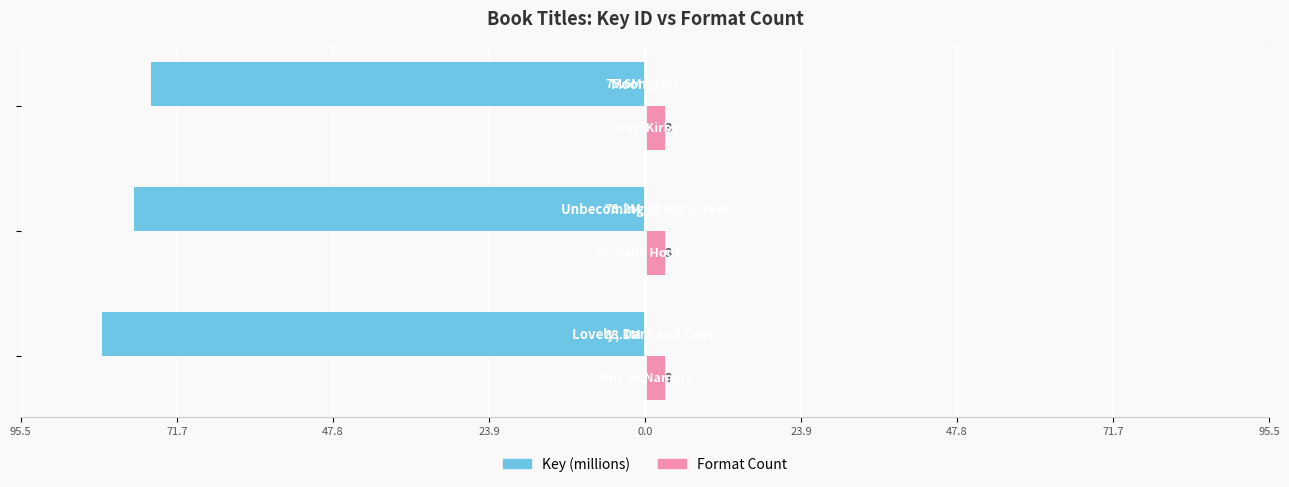

Reading right to left, extract all data points from this chart.

Key (millions): -75.6	-78.2	-83.1
Format Count: 0.3	0.3	0.3